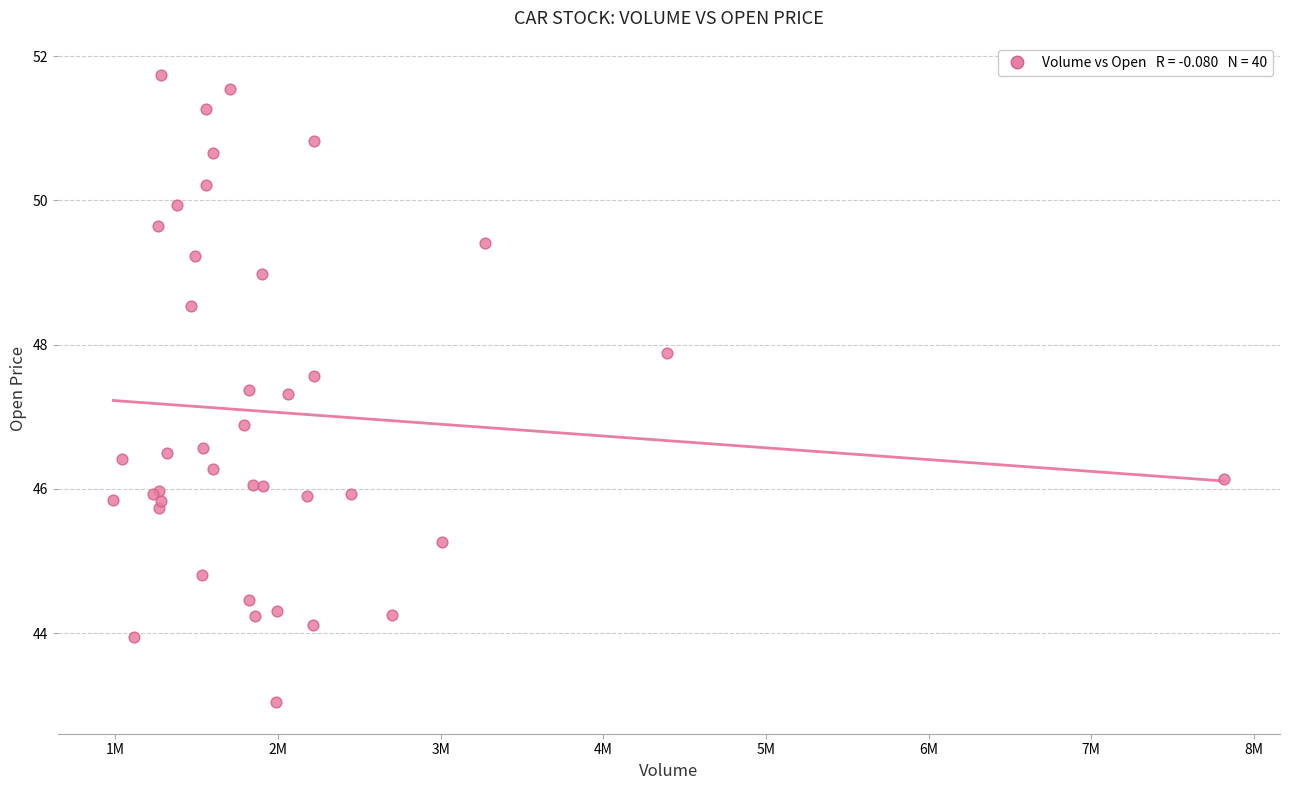

What Y value in the scatter plot is closest to 47?

46.9